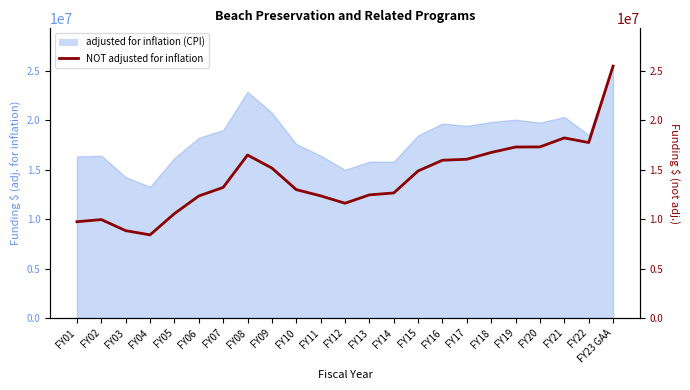

The value at FY21 is 18221027. True or false?

True